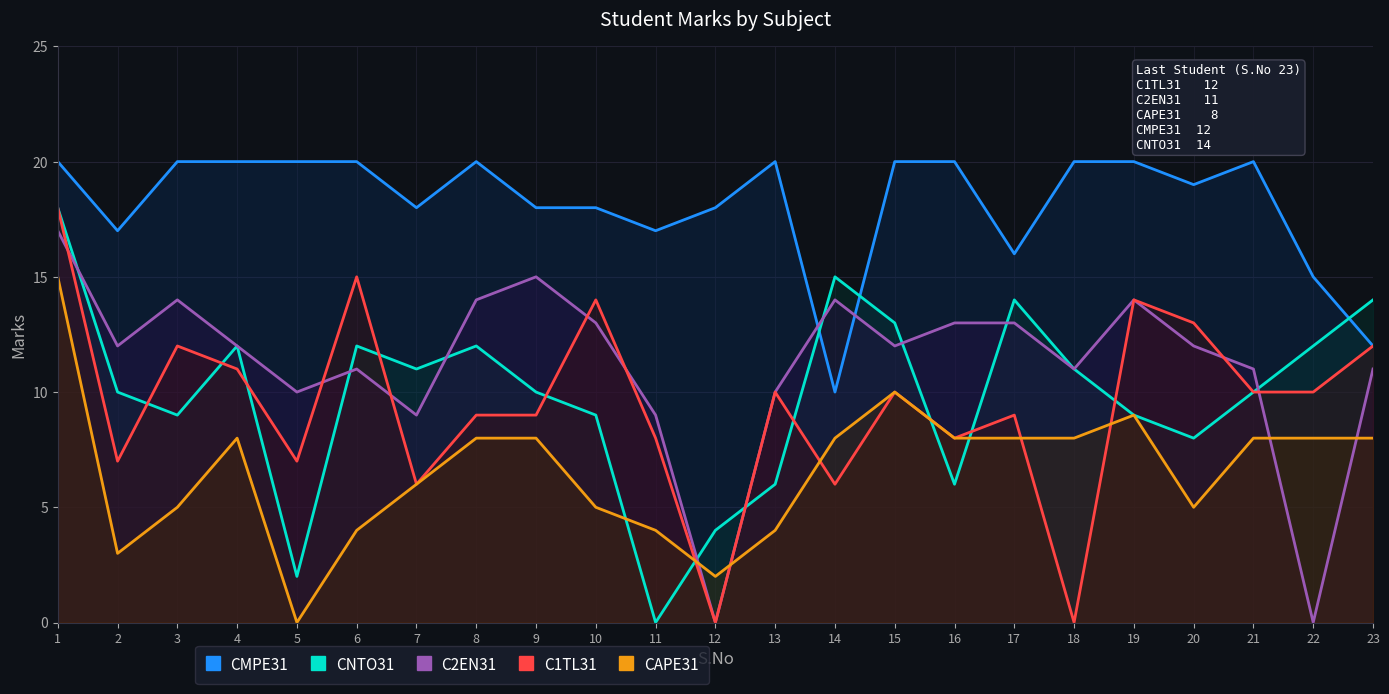

Which series has the largest range (max minus min)?

CNTO31